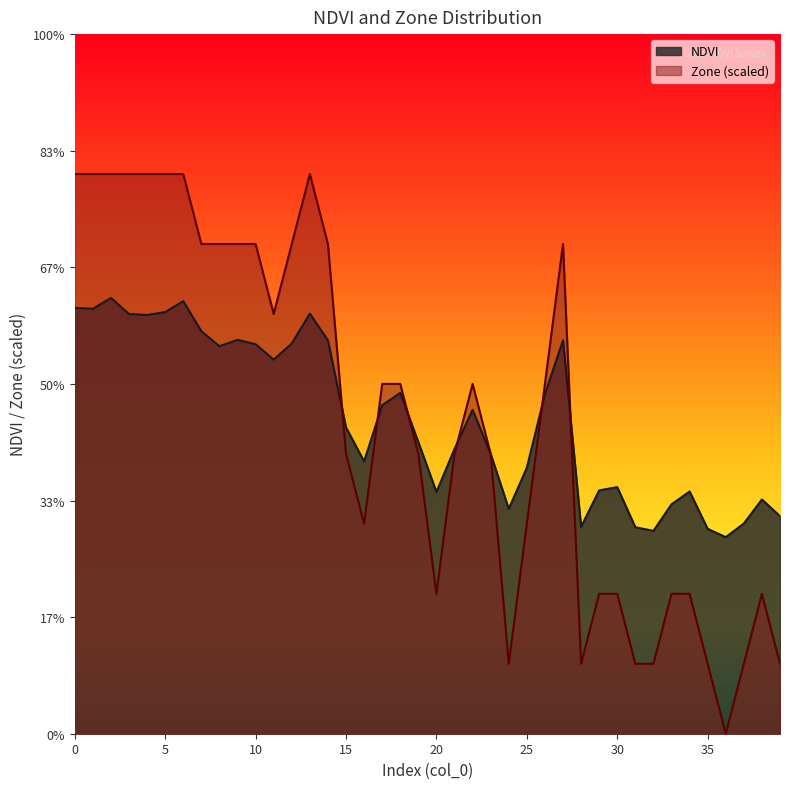

What are all the series names shown in the legend?

NDVI, Zone (scaled)